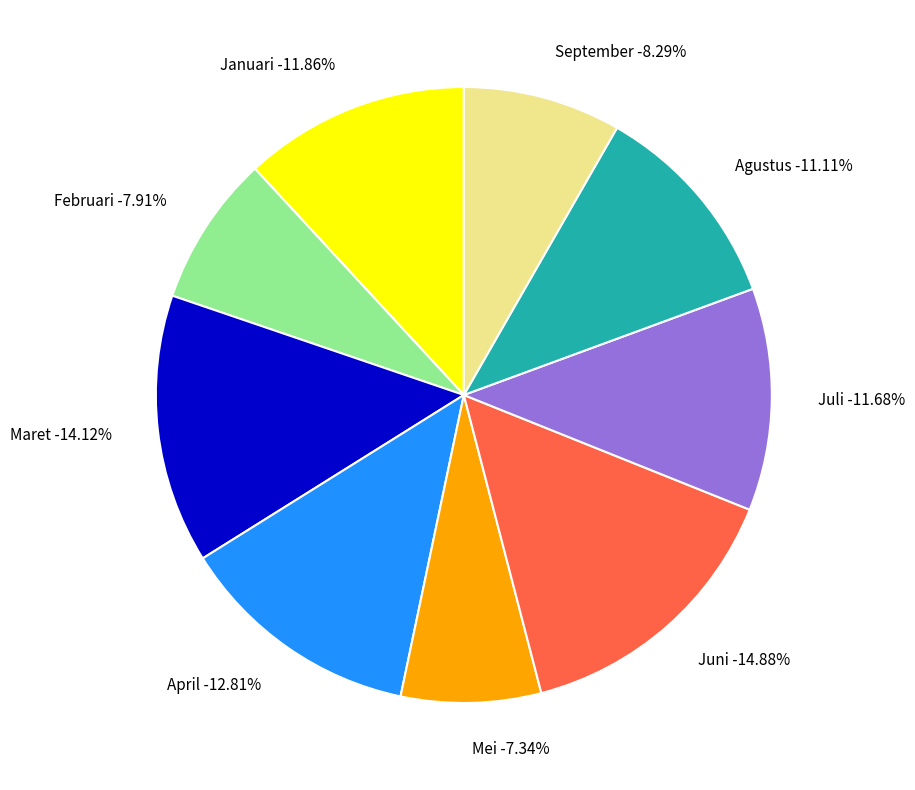

To the nearest percent, what is the difference between the April and Juni slice percentages?

2%